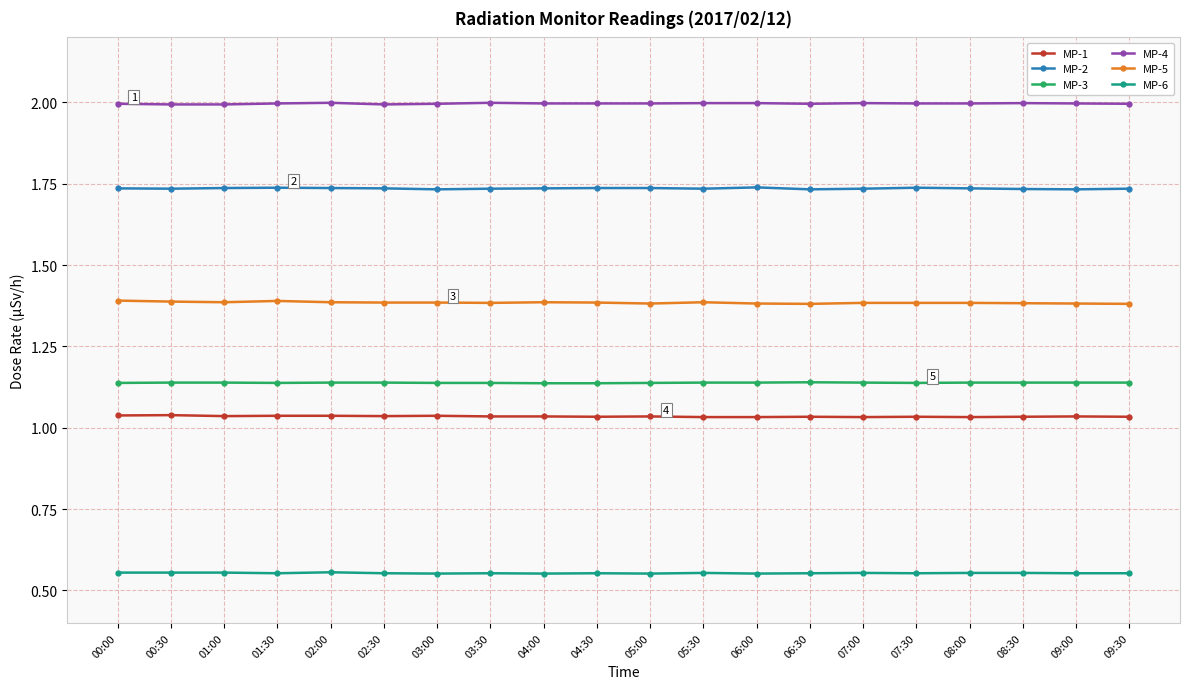

The value of MP-2 at 03:00 is 1.0. True or false?

False